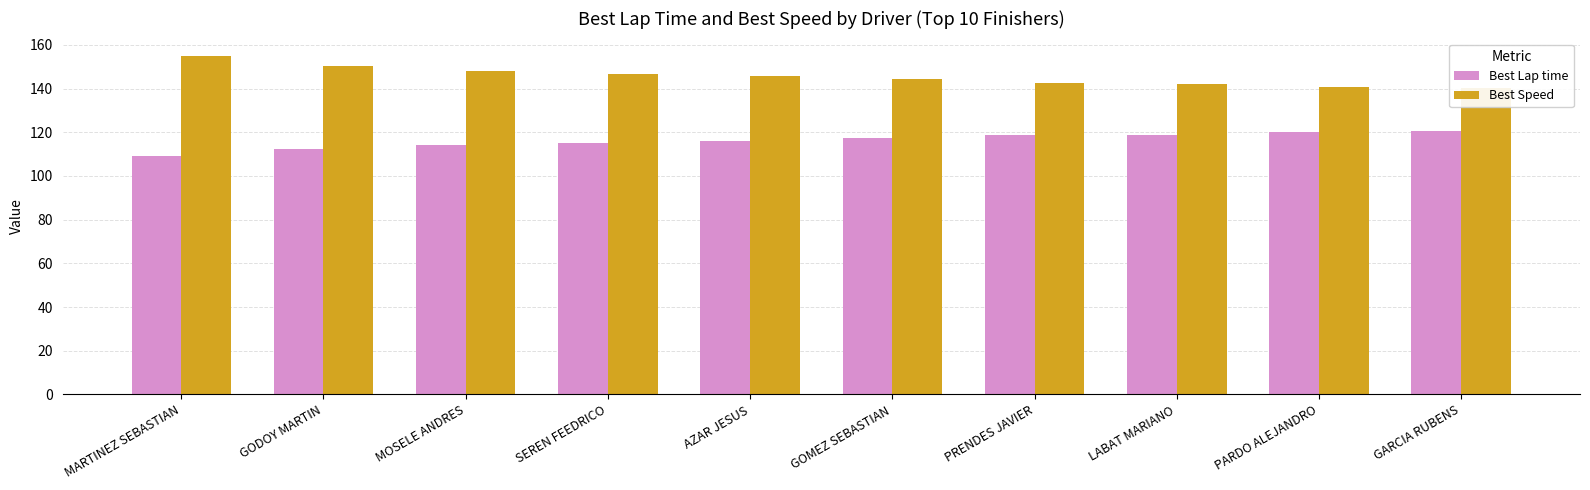

How many values in the Best Lap time series are below 117?

5